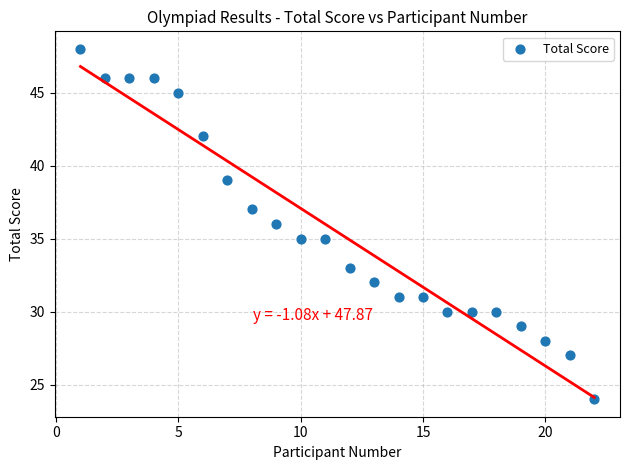

What is the range of X values (max minus min)?

21